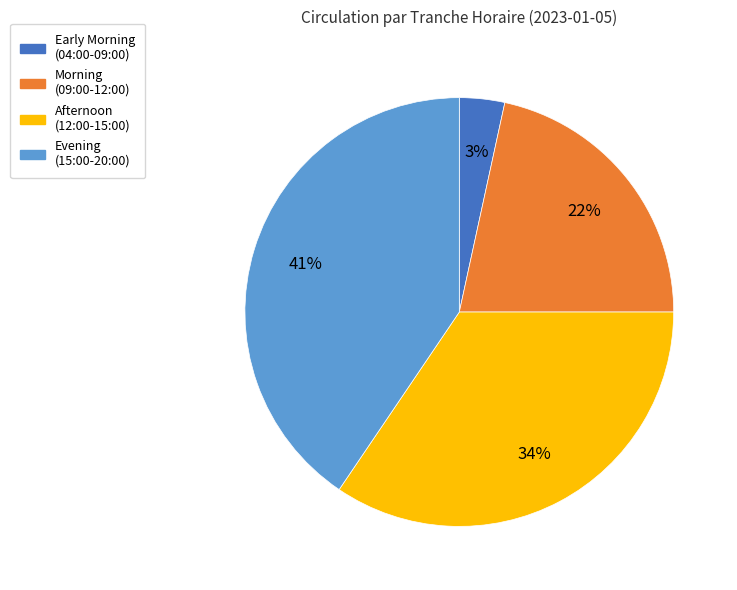

Is there a majority slice in this chart?

No